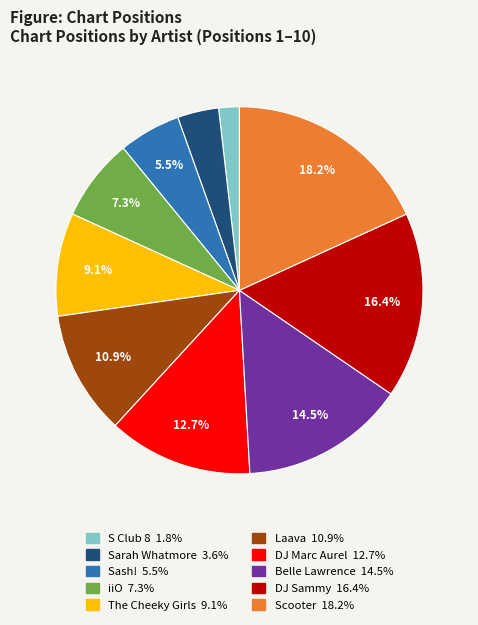

To the nearest percent, what is the difference between the largest and smallest slice percentages?

16%